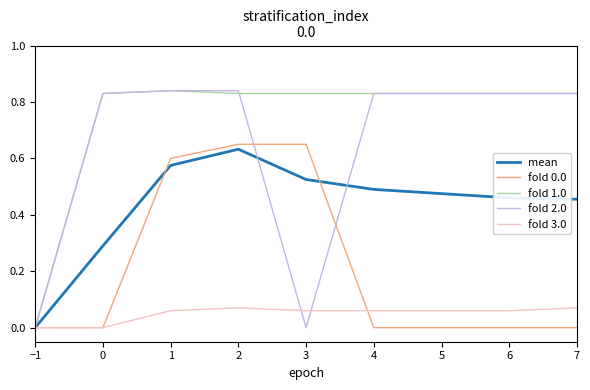

Which category has the lowest value in the fold 1.0 series?

−1